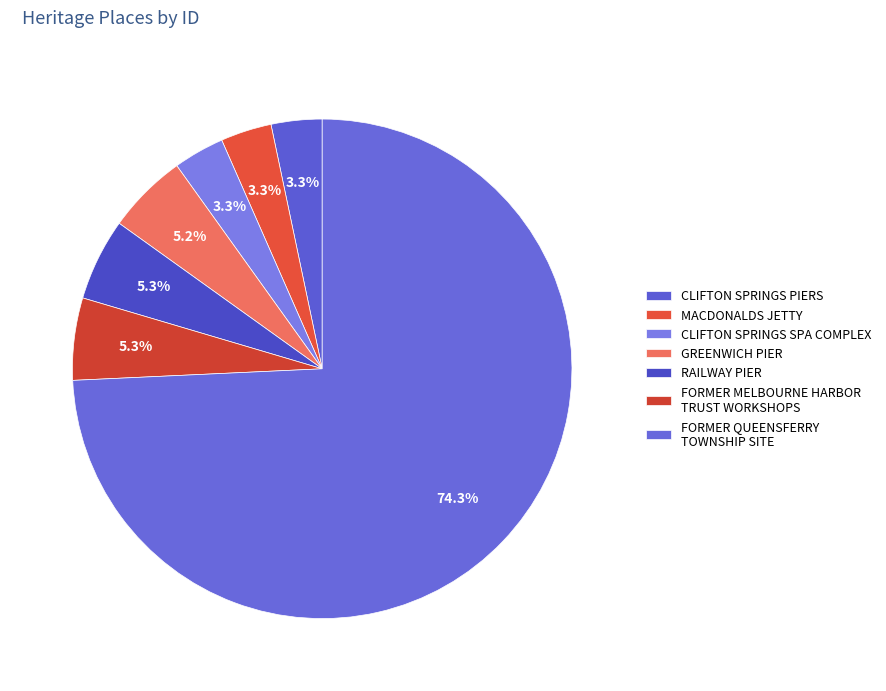

Count the number of slices in the pie.

7